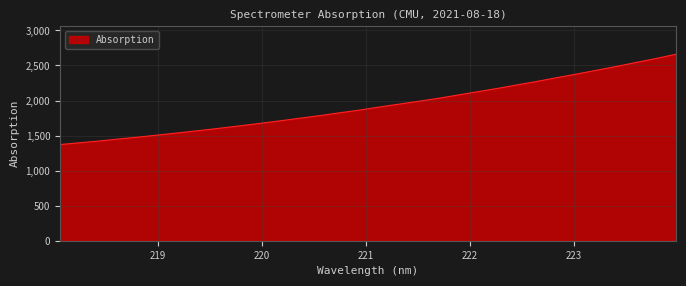

What is the maximum value shown in the chart?

2660.4